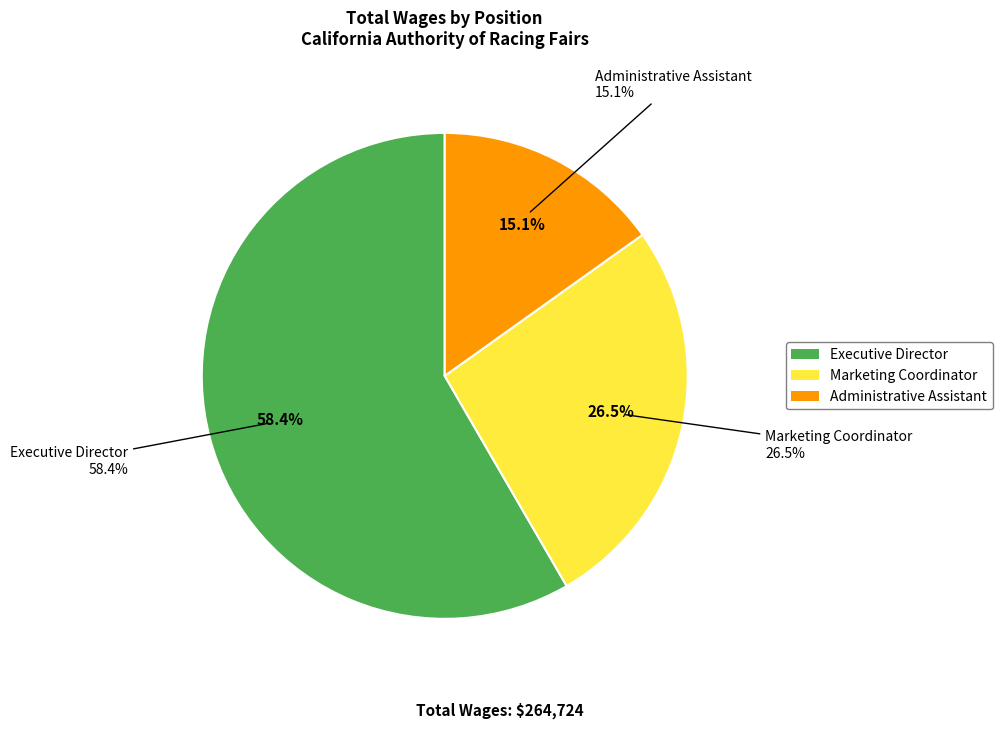

Does Marketing Coordinator represent more than half of the total?

No